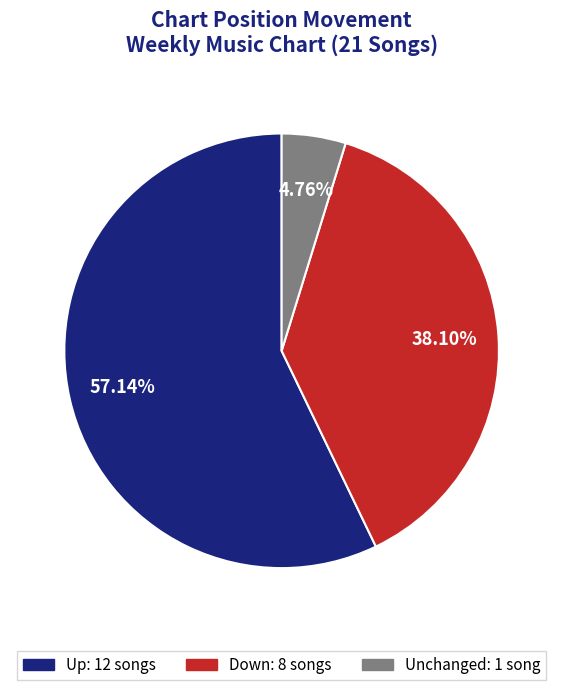

Does any single category account for the majority?

Yes